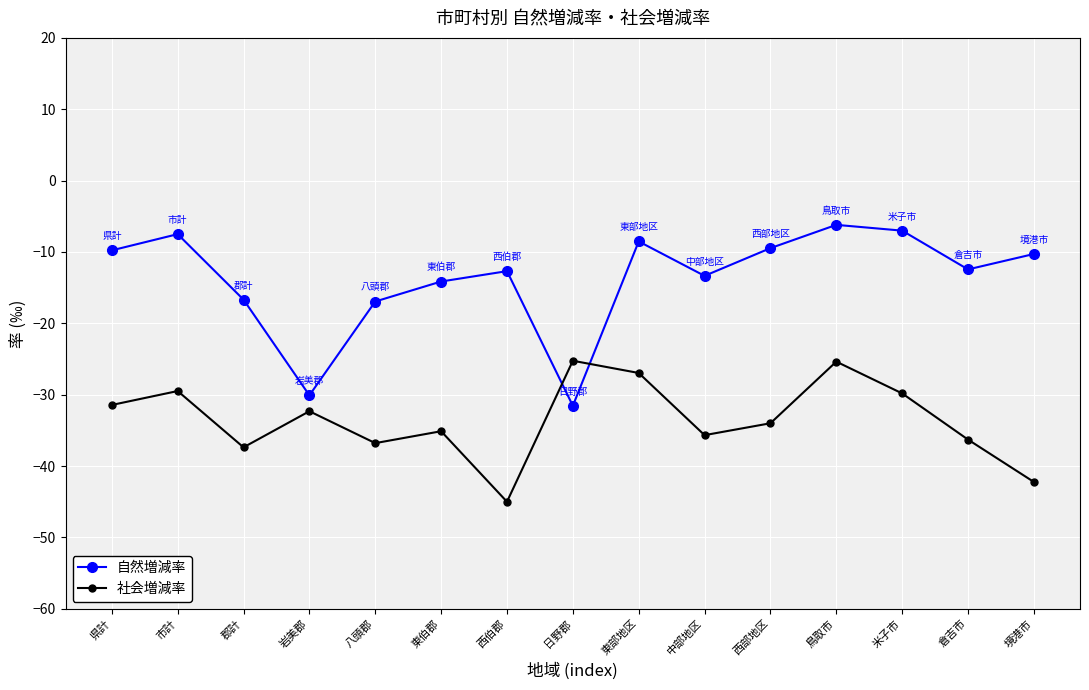

At which category is the sum across all series the highest?

鳥取市